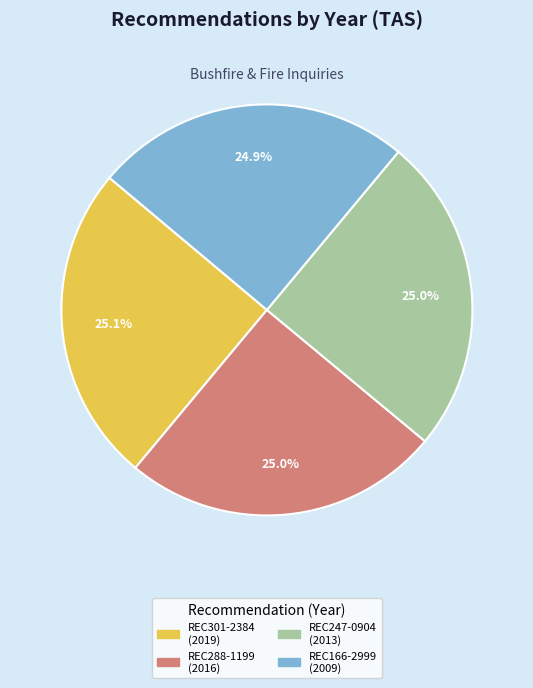

Count the number of slices in the pie.

4